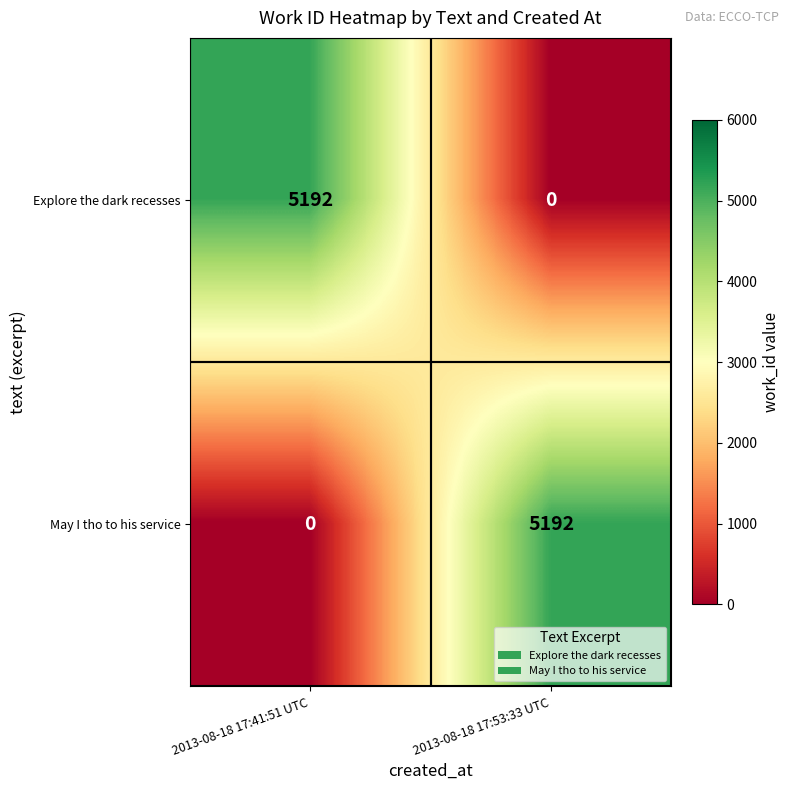

What is the difference between the highest and lowest values at 2013-08-18 17:41:51 UTC?

5192